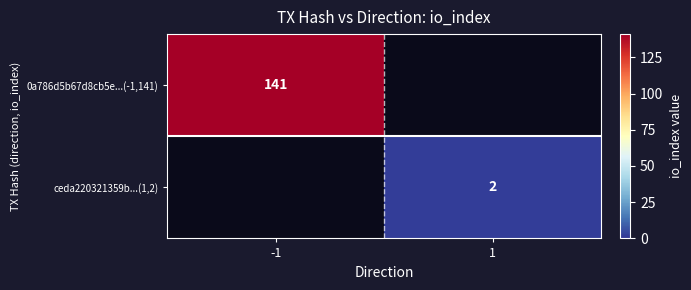

The value of 0a786d5b67d8cb5e...(-1,141) at -1 is 246.8. True or false?

False